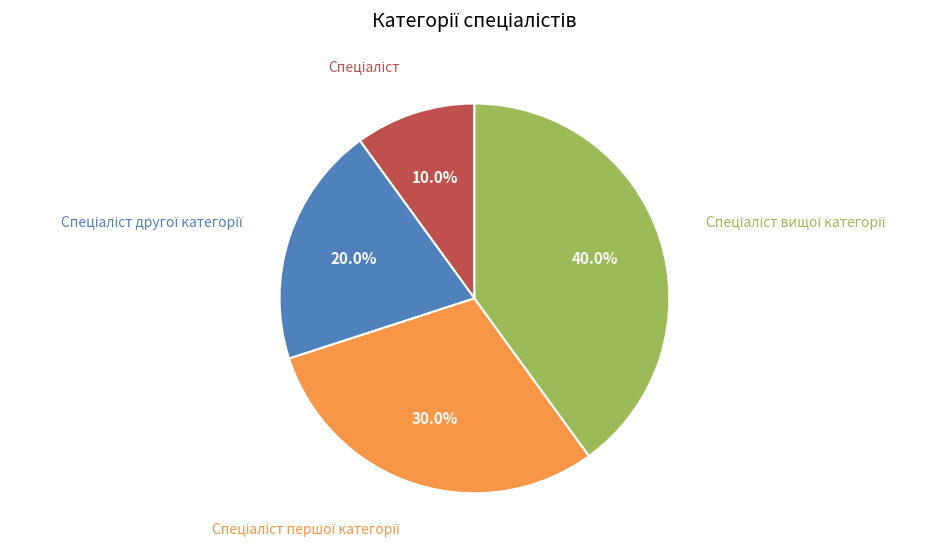

Is there a majority slice in this chart?

No